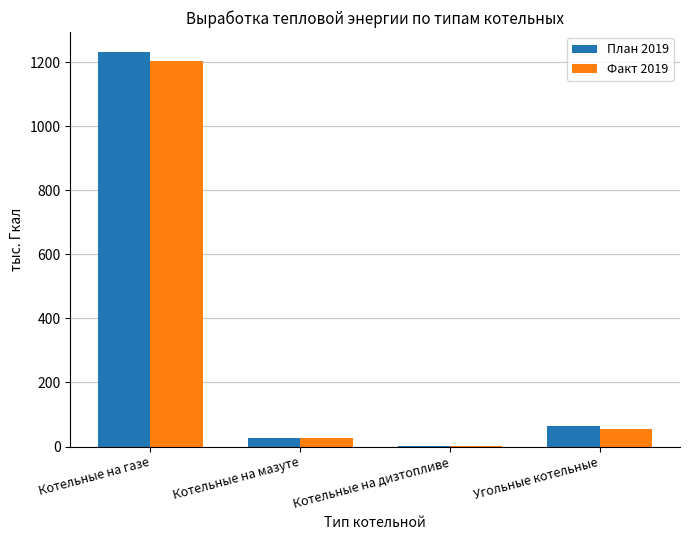

What are all the series names shown in the legend?

План 2019, Факт 2019